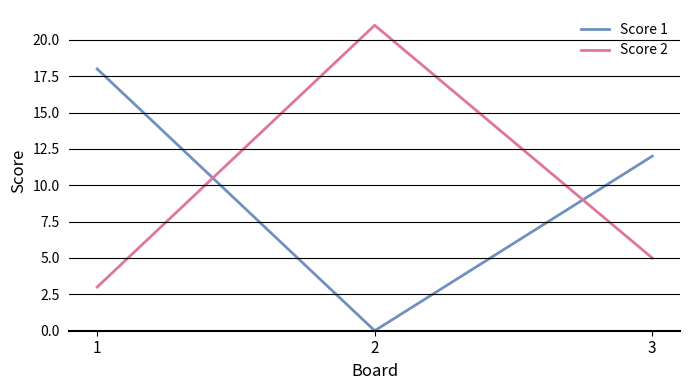

Is this an area chart (filled region under the line)?

No